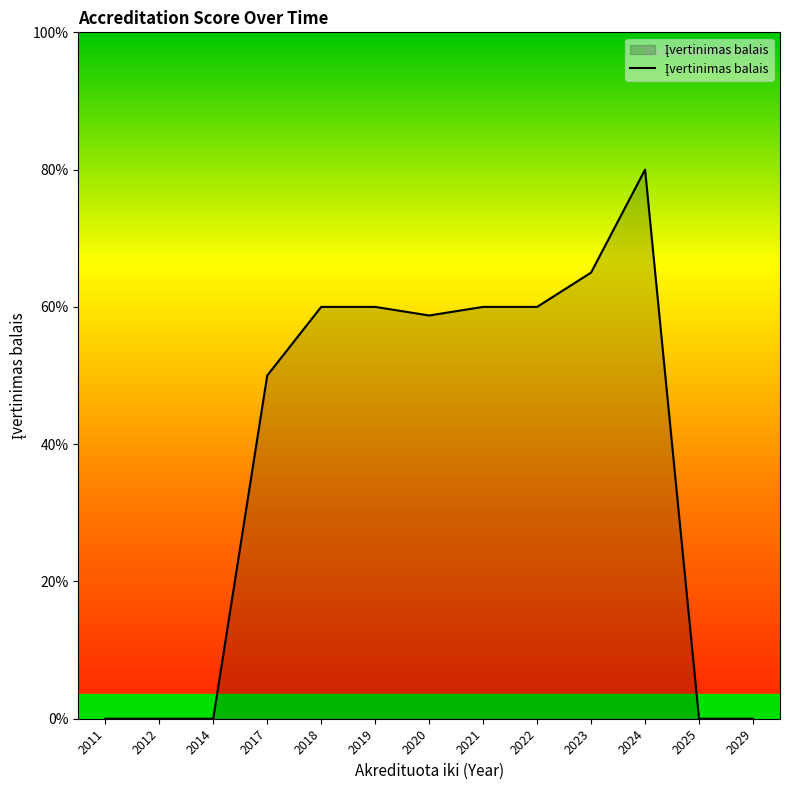

Does the chart display data point markers on the line(s)?

No